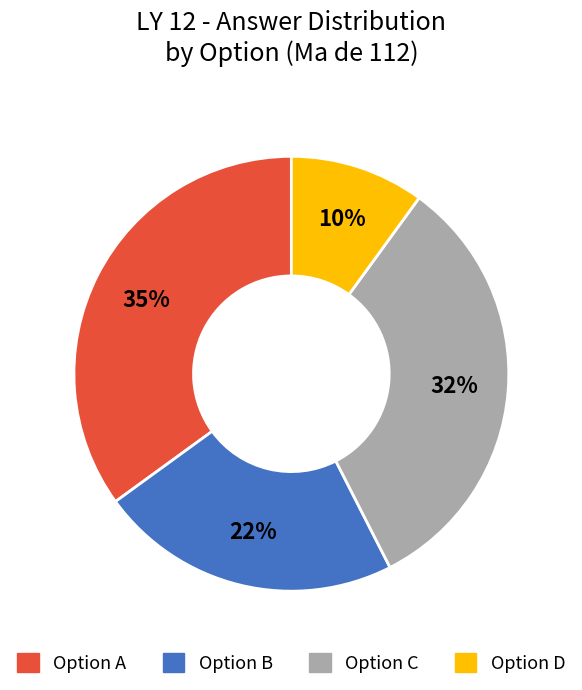

How many segments does this pie chart have?

4